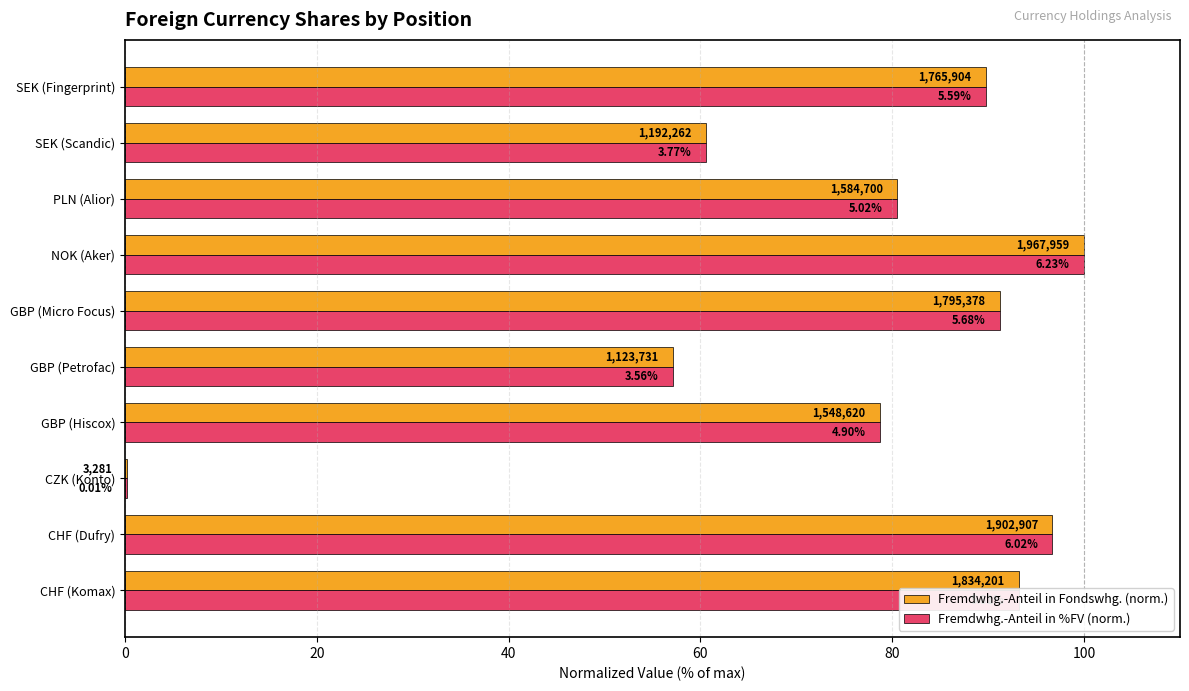

Rank the series by their average value, from lowest to highest.

Fremdwhg.-Anteil in Fondswhg. (norm.), Fremdwhg.-Anteil in %FV (norm.)